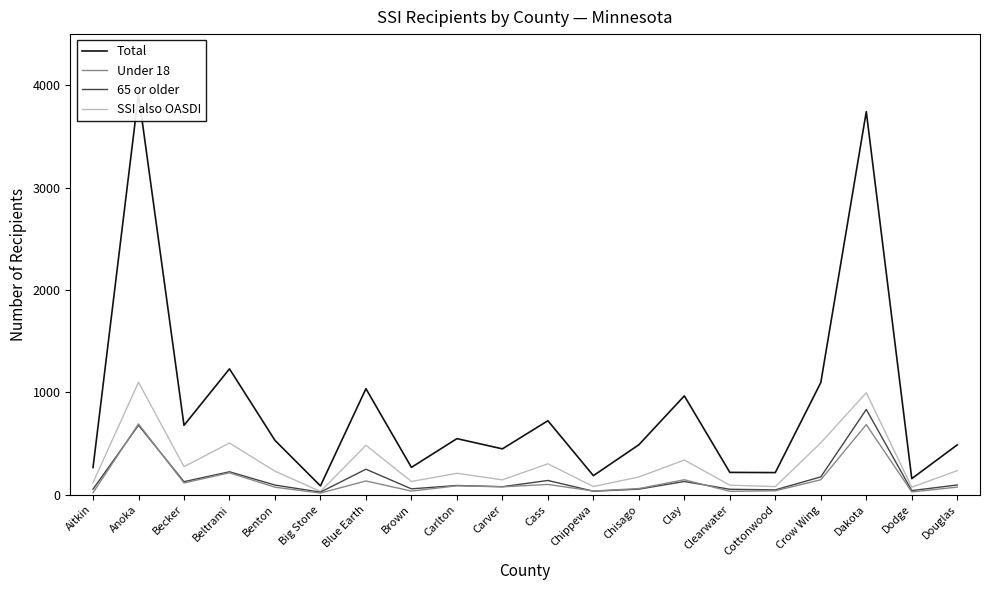

What is the smallest value displayed?

16